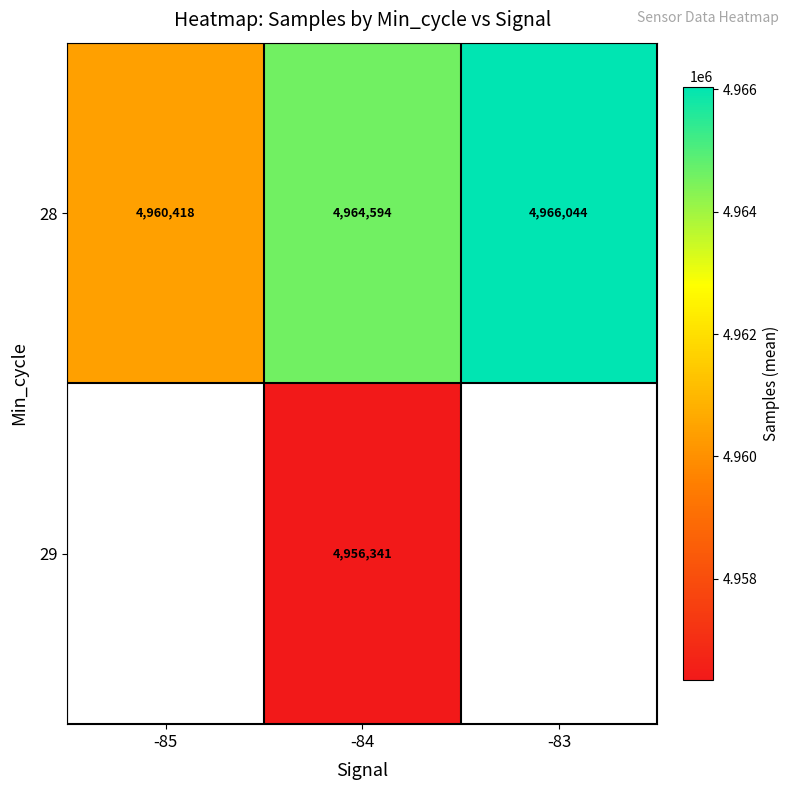

What is the sum of the 28 values at -85 and -84?

9925012.8